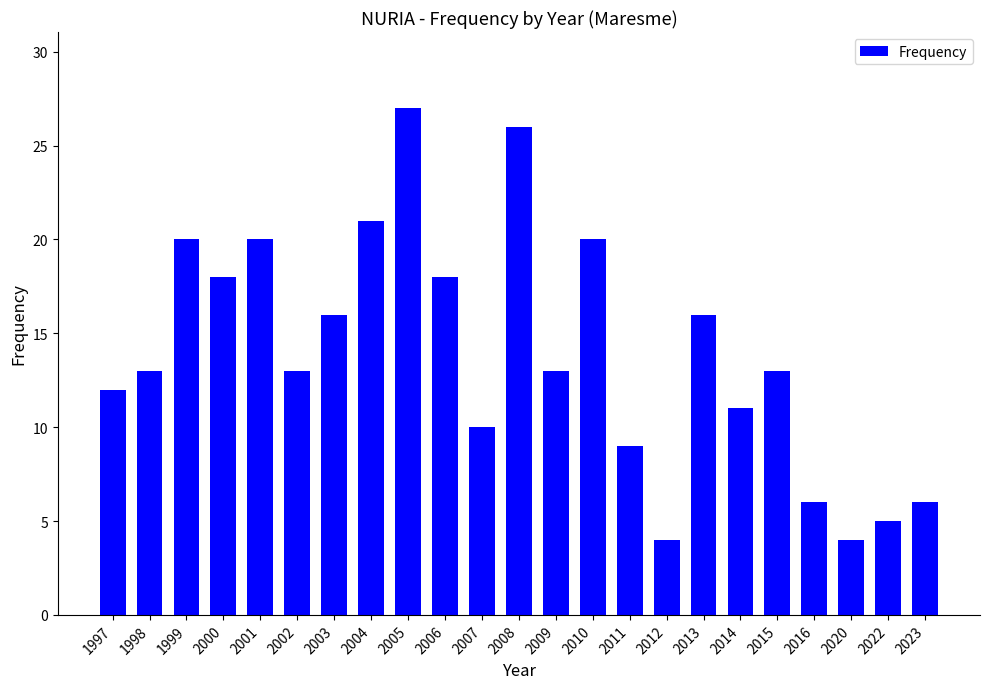

What is the change in value from 2000 to 2010?

+2